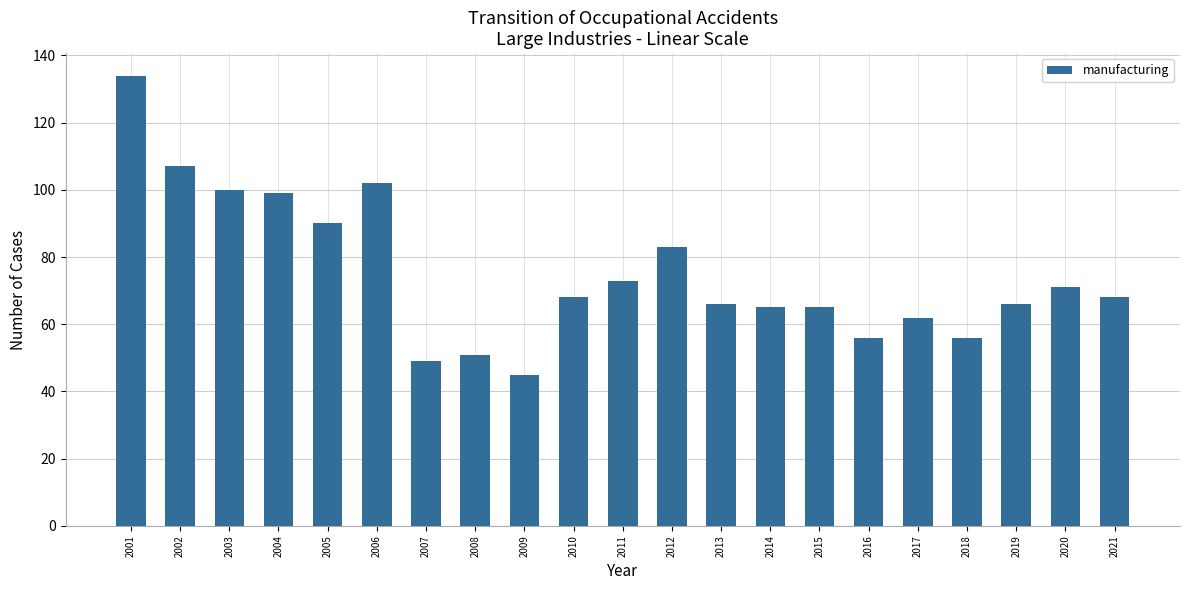

Is it true that the value at 2018 is 56?

True